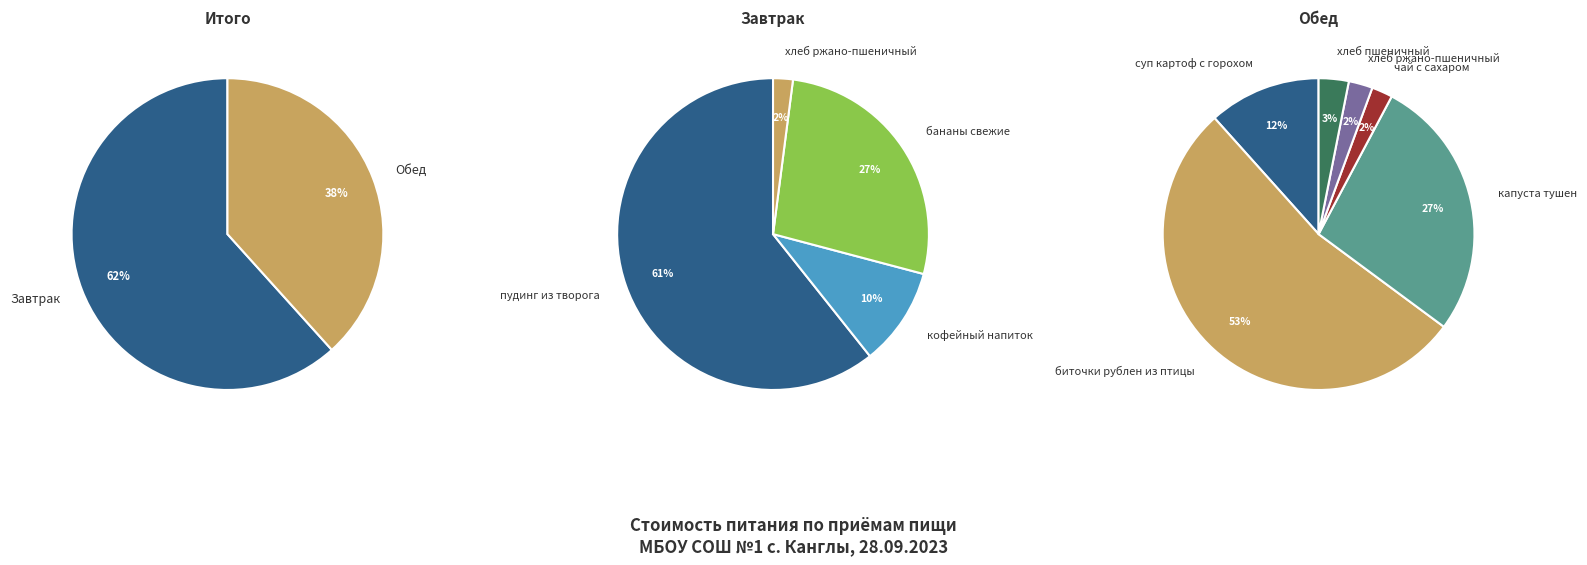

Is Обед the majority of the pie?

No